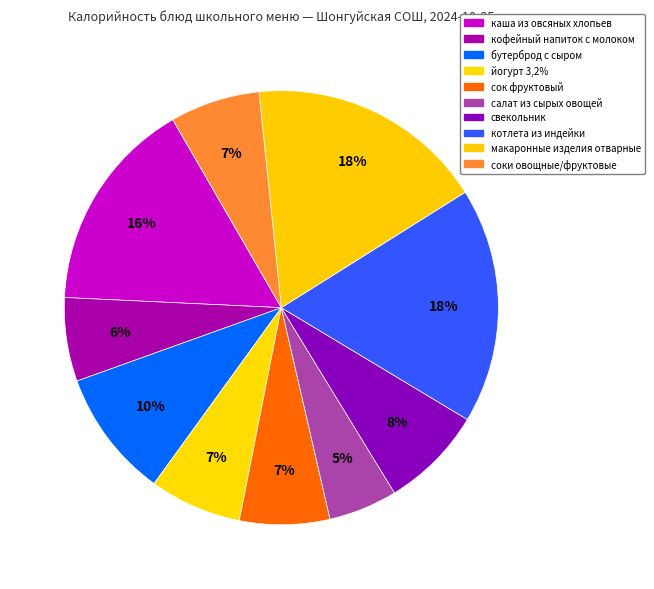

Approximately how many times larger is the value at соки овощные/фруктовые compared to макаронные изделия отварные?

0.4